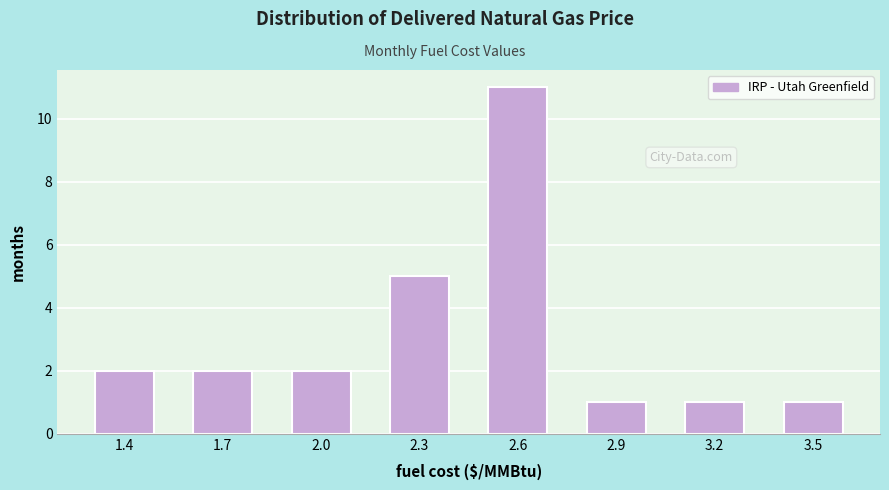

Reading left to right, transcribe all the data shown in this chart.

1.4=2	1.7=2	2.0=2	2.3=5	2.6=11	2.9=1	3.2=1	3.5=1